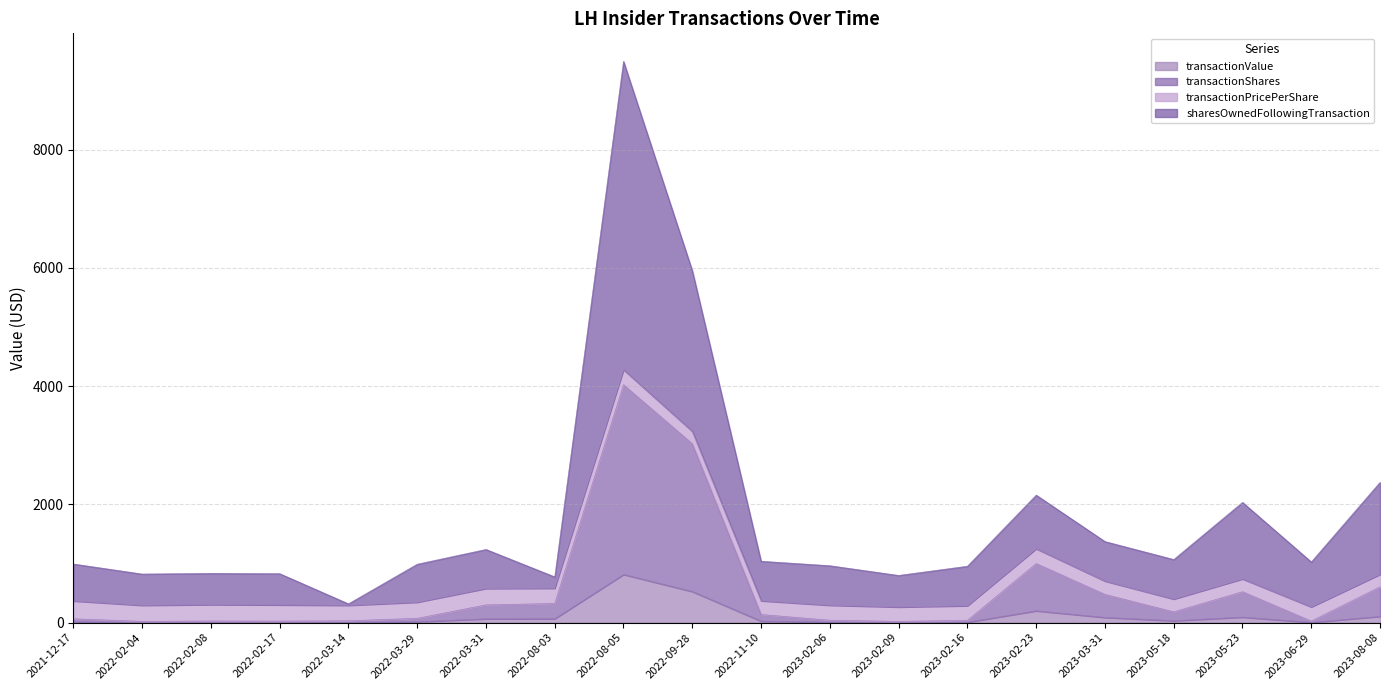

At which category is the sum across all series the highest?

2022-08-05